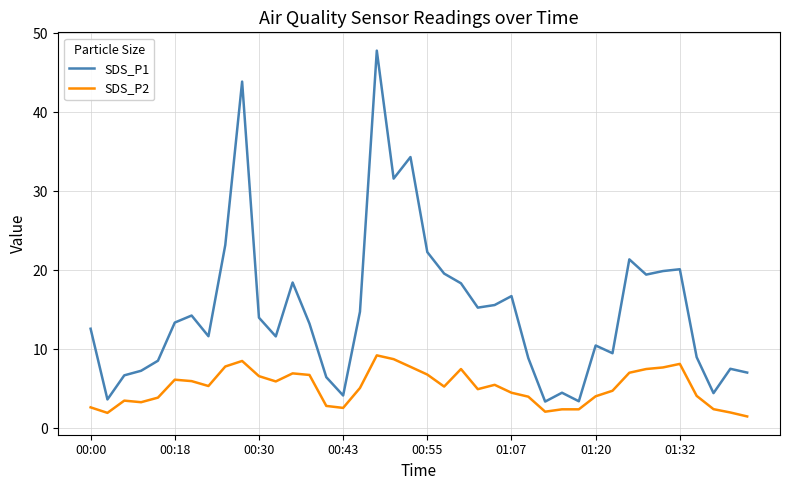

Which series has the largest total across all categories?

SDS_P1